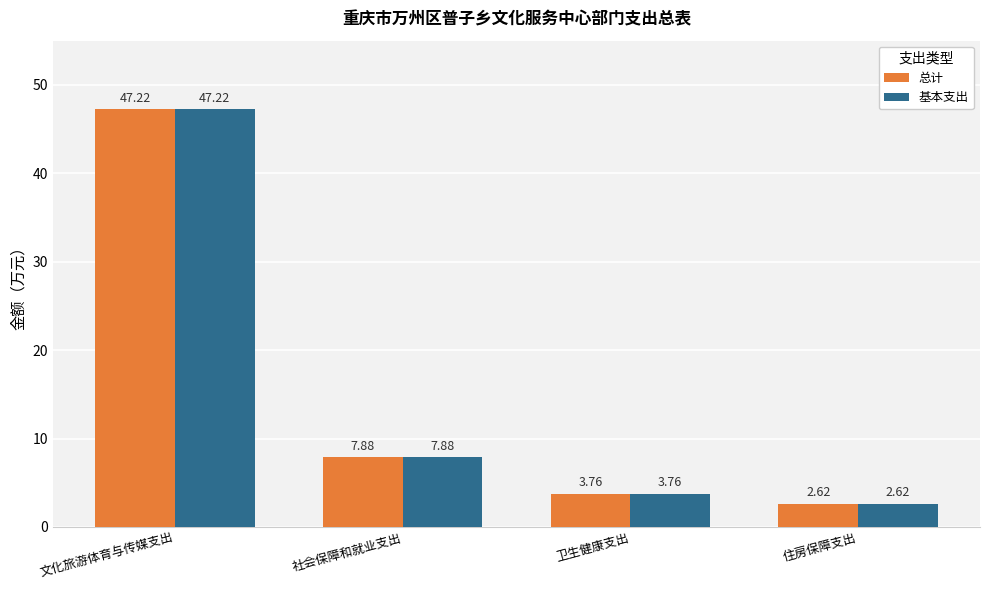

What is the value of the 基本支出 bar at the 1st from the left?

47.2